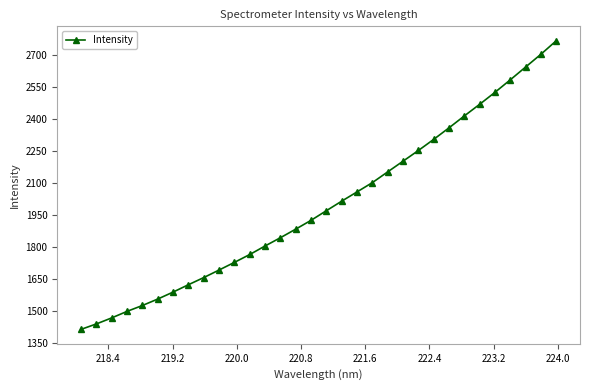

What is the greatest value displayed?

2766.6